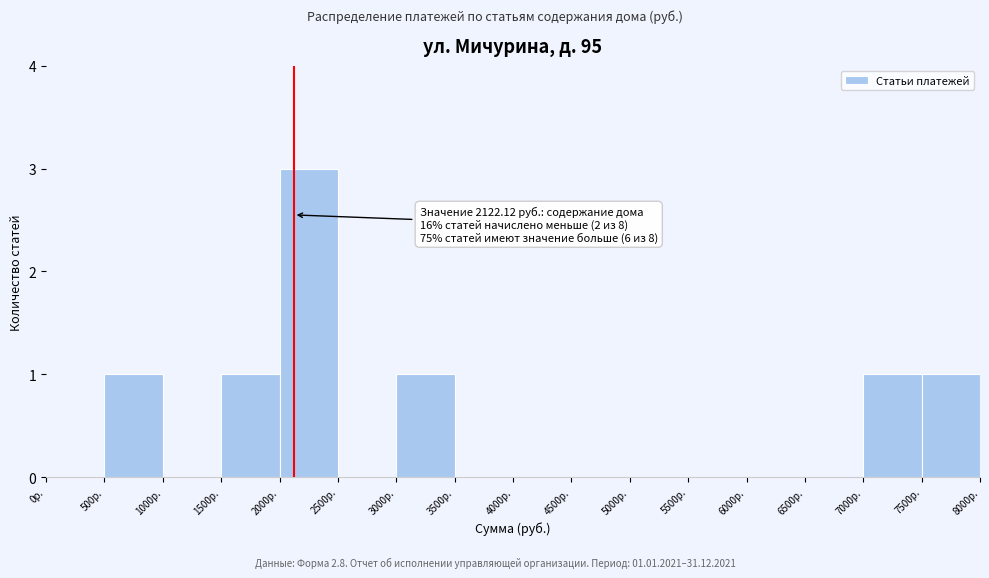

Over which range of the x-axis is the bar tallest?

2000 to 2500